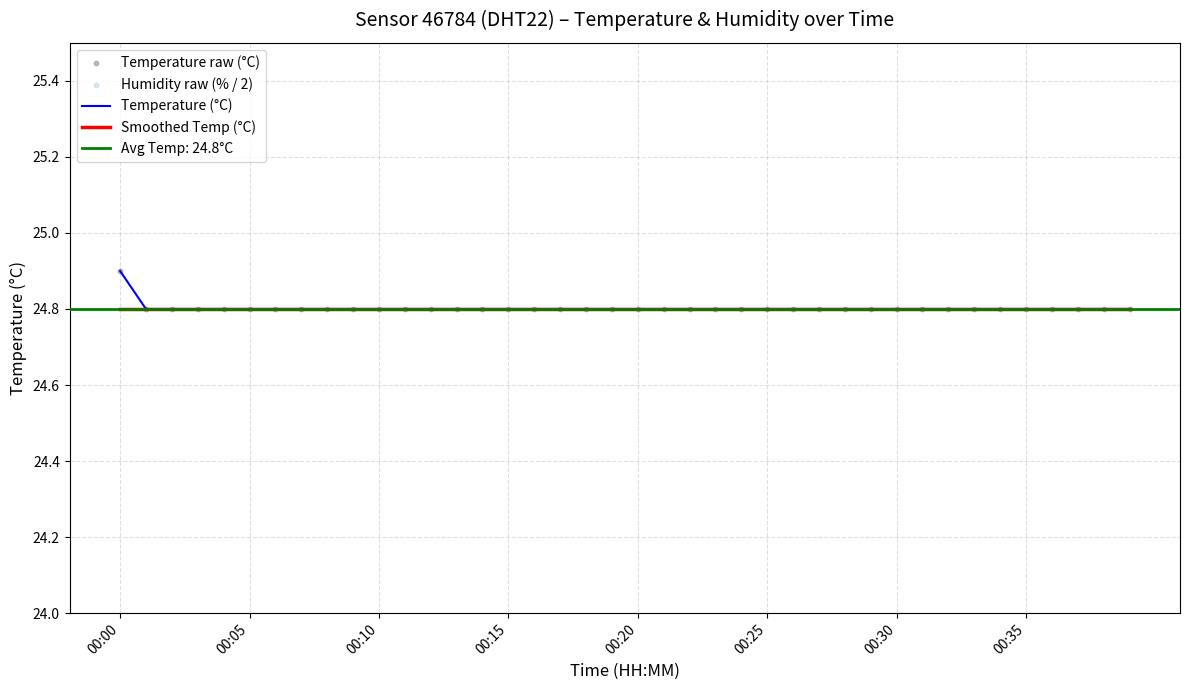

At how many categories does at least one series exceed 23?

40